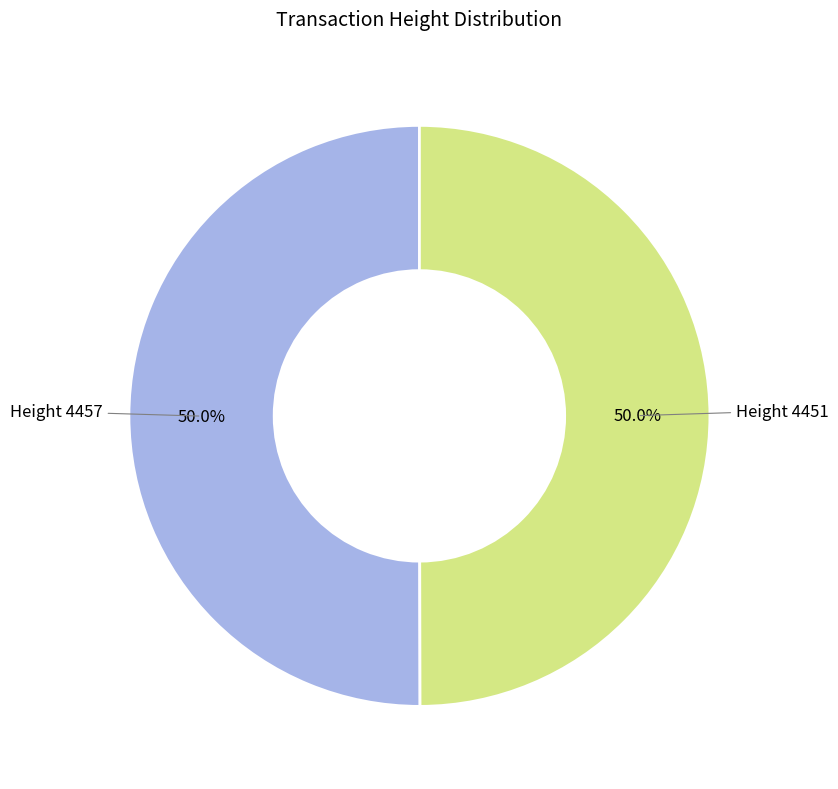

Approximately how many times larger is the value at Height 4457 compared to Height 4451?

1.0